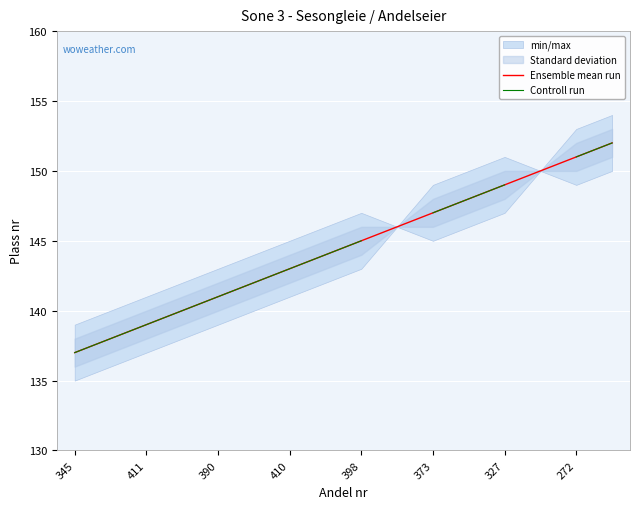

What is the label of the 12th point from the left?

11